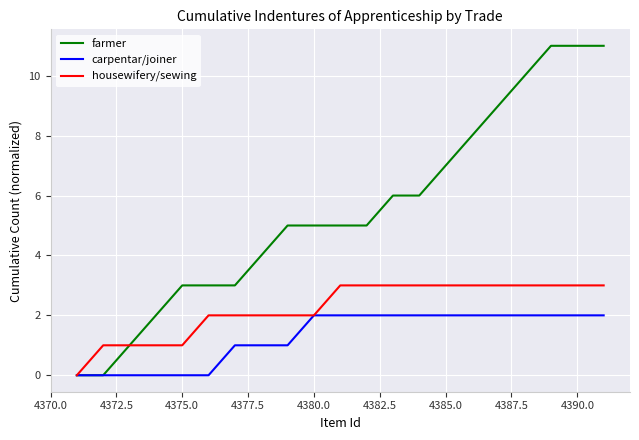

Which series has the largest total across all categories?

farmer